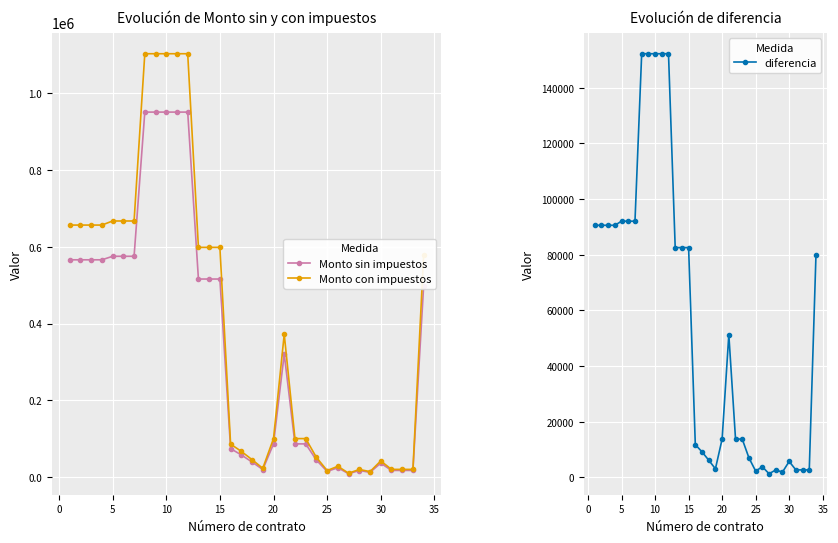

What is the maximum value for Monto sin impuestos?

951410.3